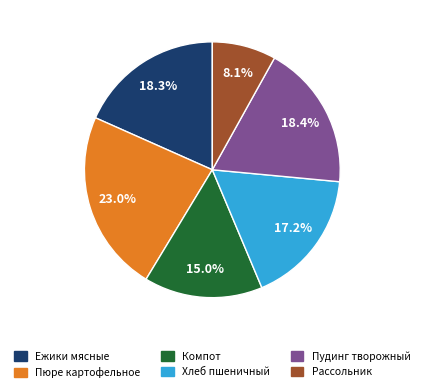

Does any single category account for the majority?

No